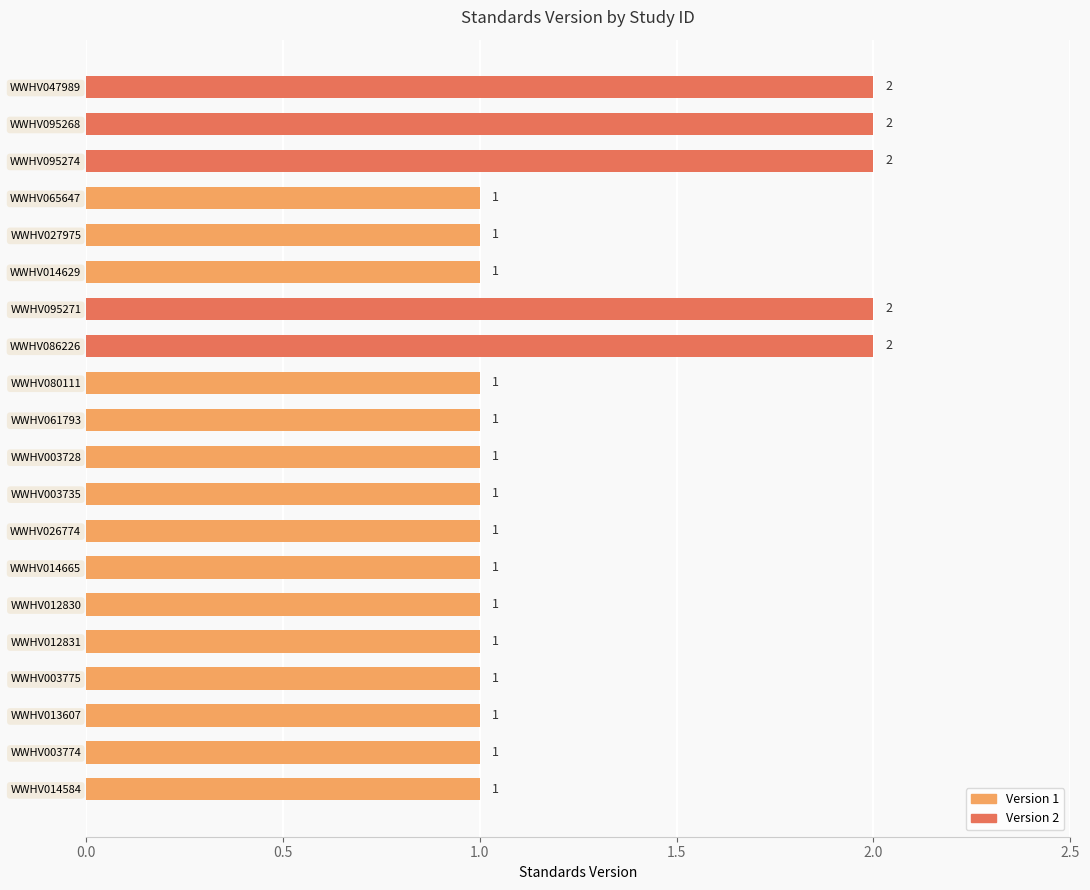

How many values are between 1 and 2?

20